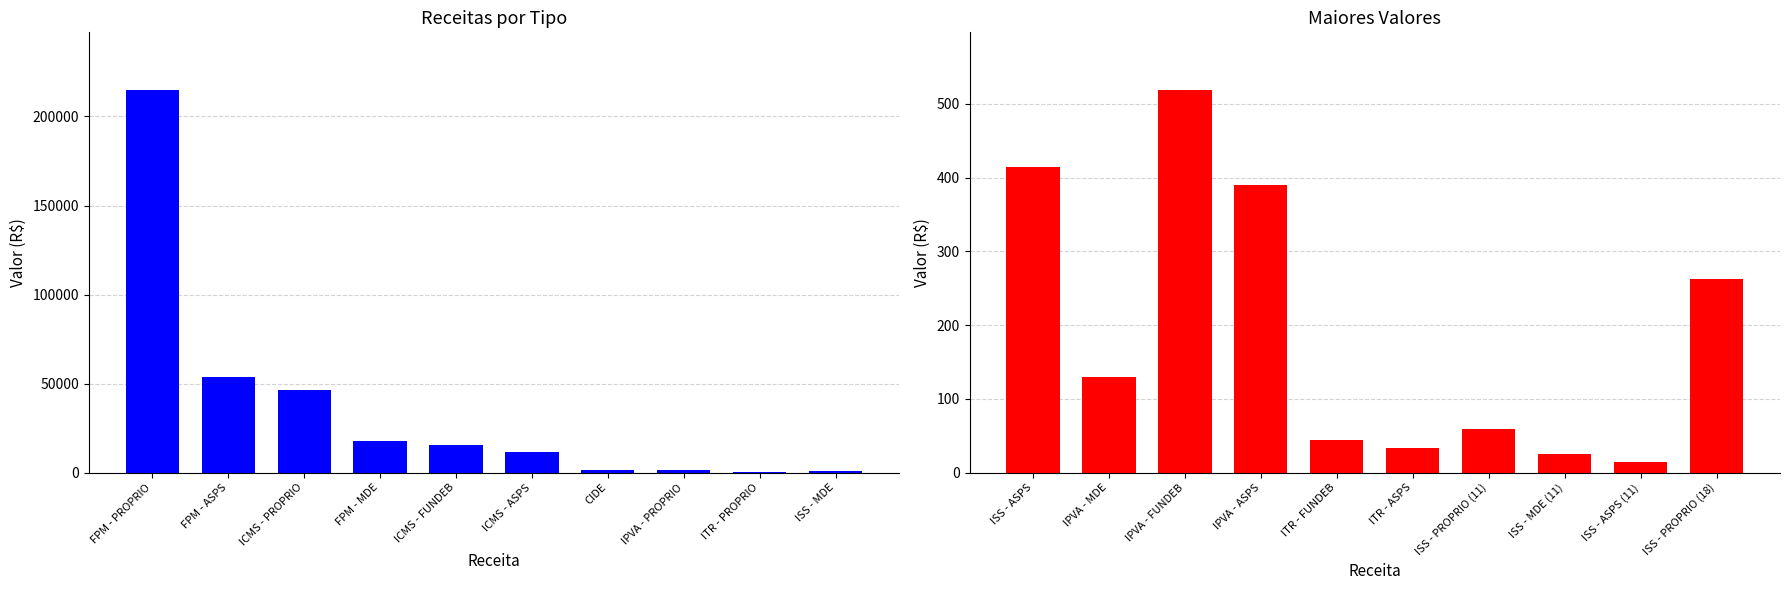

Are the bars grouped side by side (vs. stacked)?

Yes